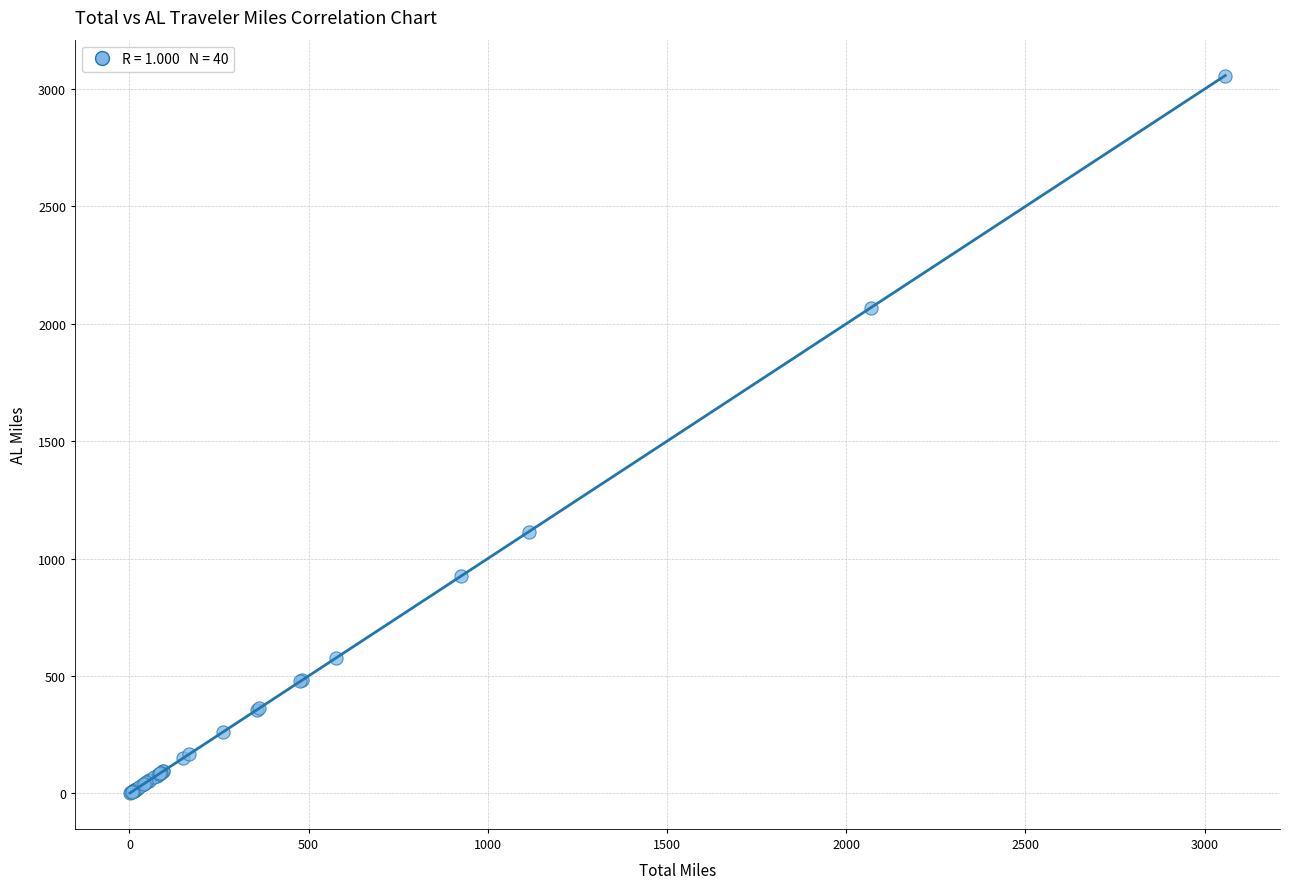

What Y value in the scatter plot is closest to 1529?

1113.9